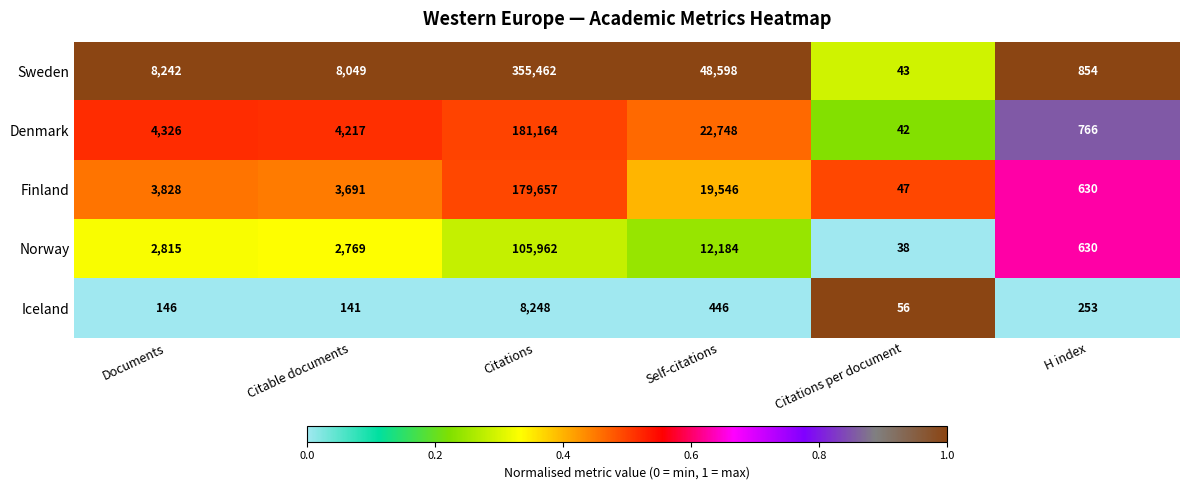

What is the total value across all series at Citations?

830493